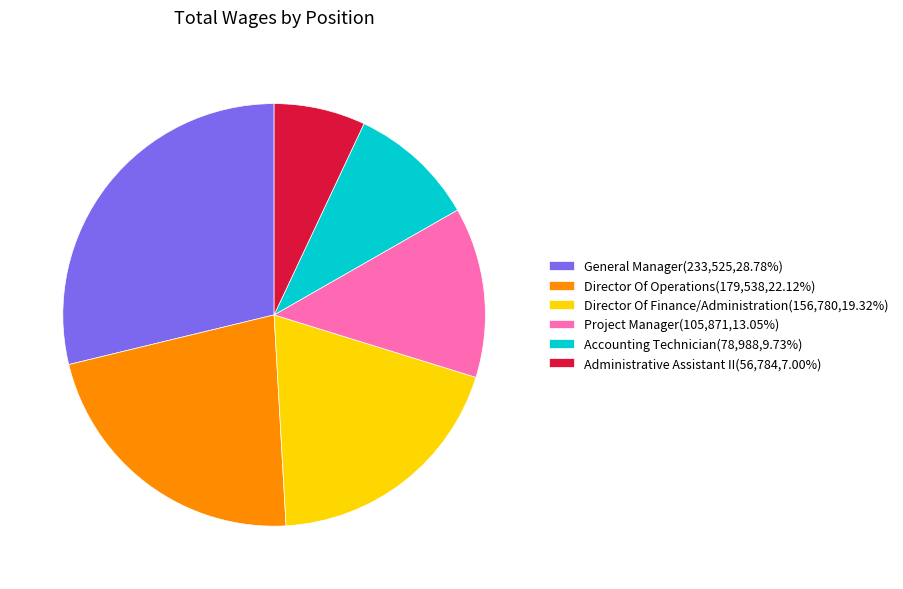

Does Project Manager(105,871,13.05%) account for over 50% of the chart?

No